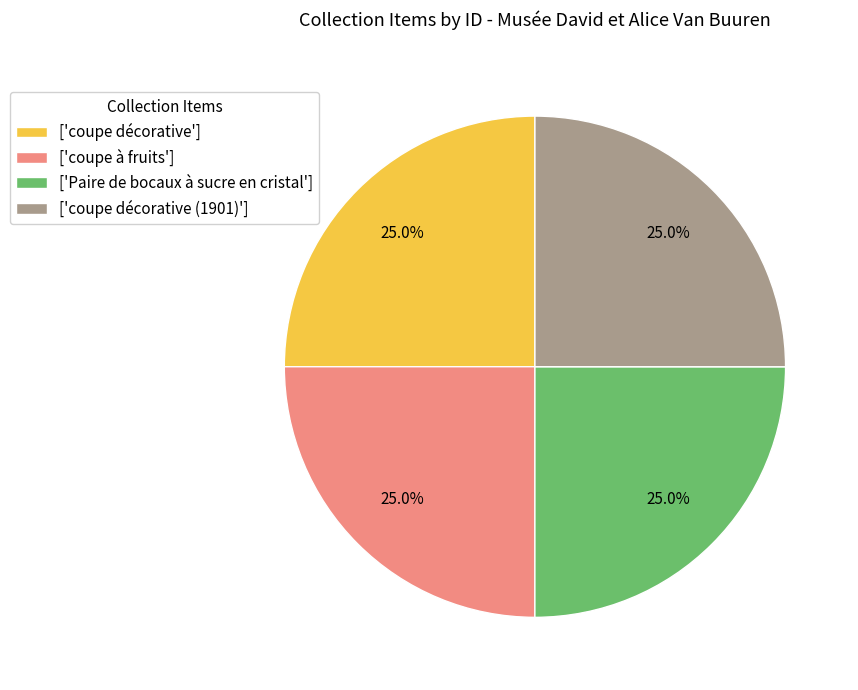

How much of the chart is everything except ['coupe décorative (1901)']?

75.0%